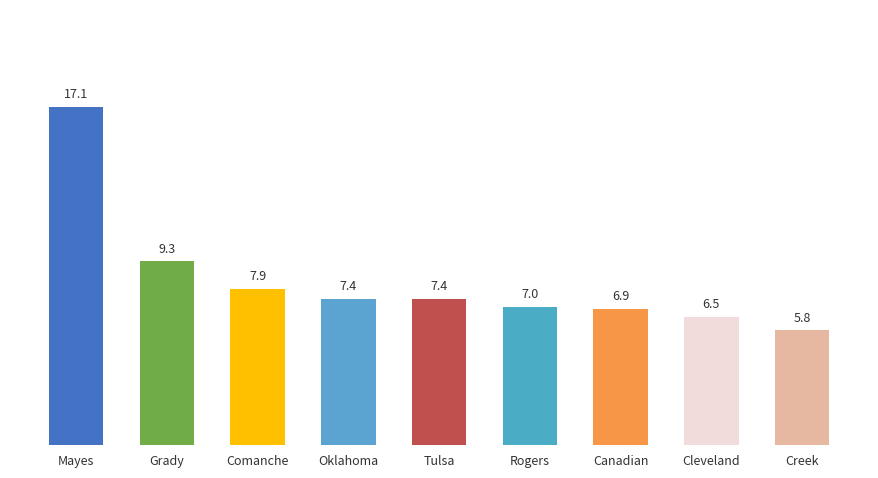

What is the average value?

8.4